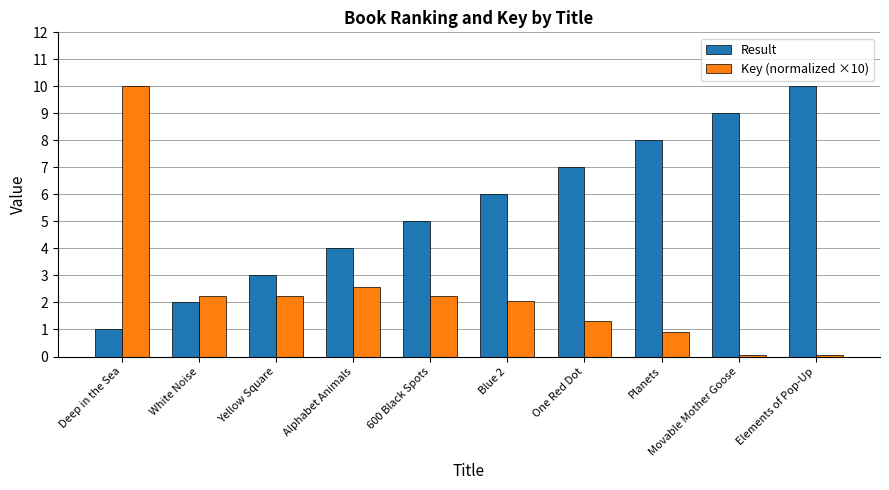

What is the maximum value shown in the chart?

10.0